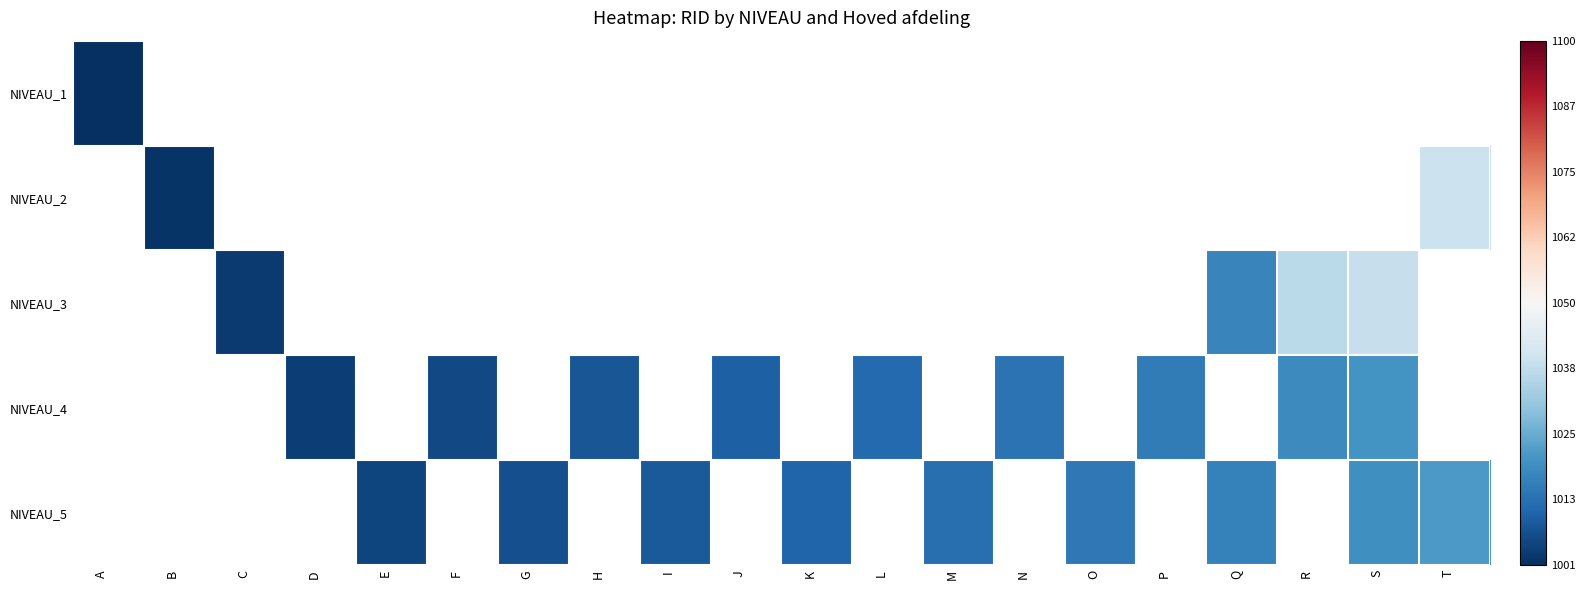

Which label corresponds to the largest value in the chart?

T